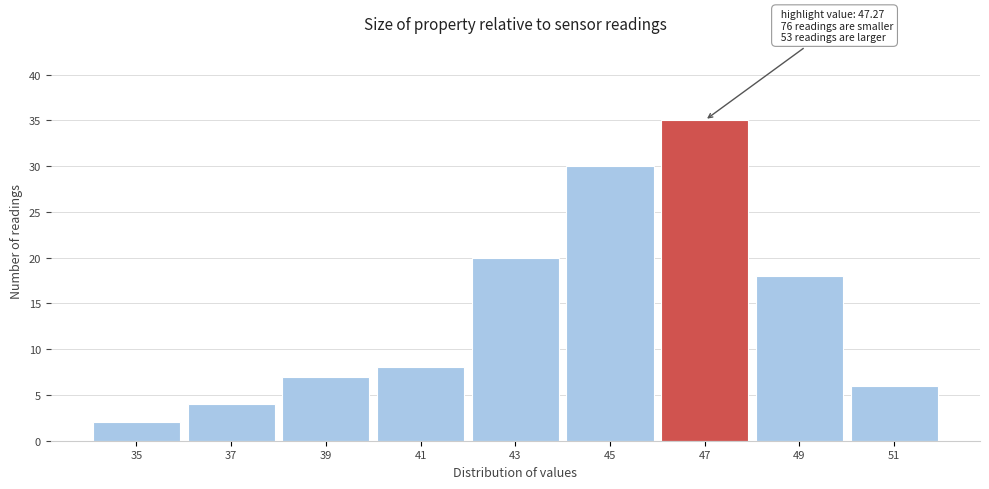

Reading left to right, what are all the values shown in this chart?

2	4	7	8	20	30	35	18	6